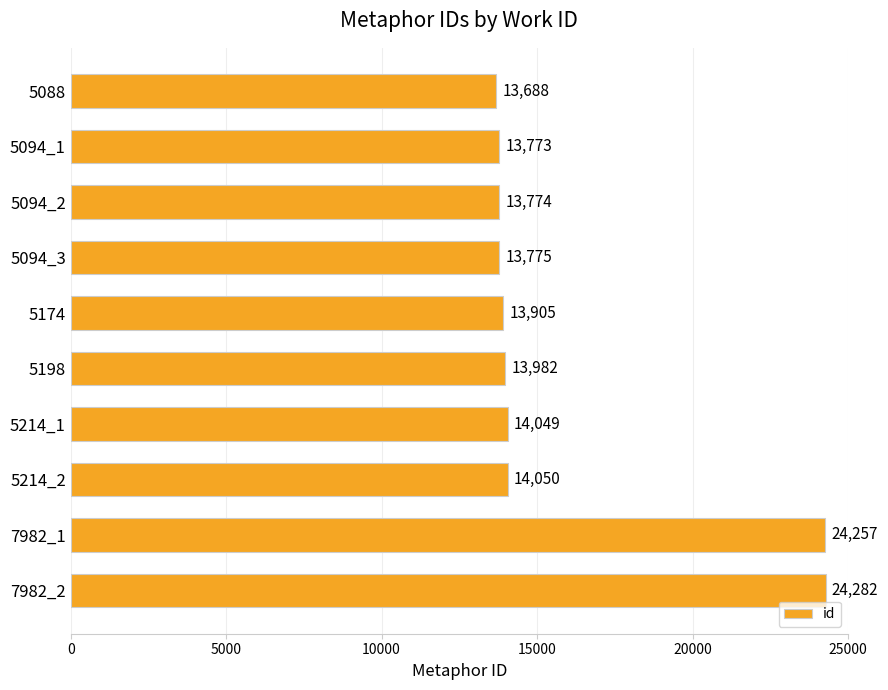

What position from the bottom is 5094_1?

9